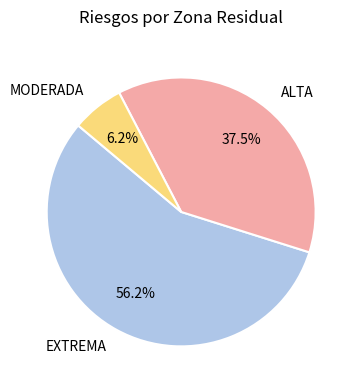

Count the number of slices in the pie.

3